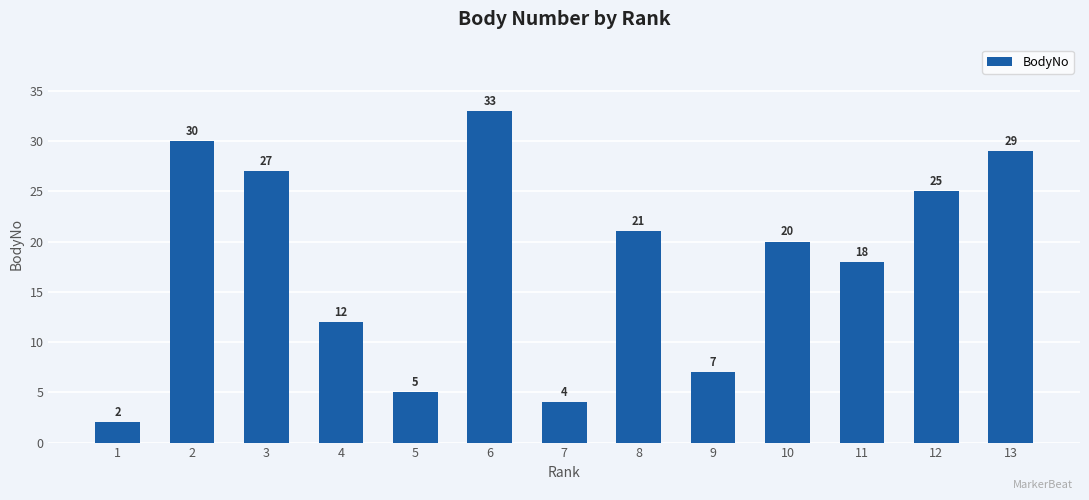

What is the ratio of the value at 3 to the value at 12?

1.1